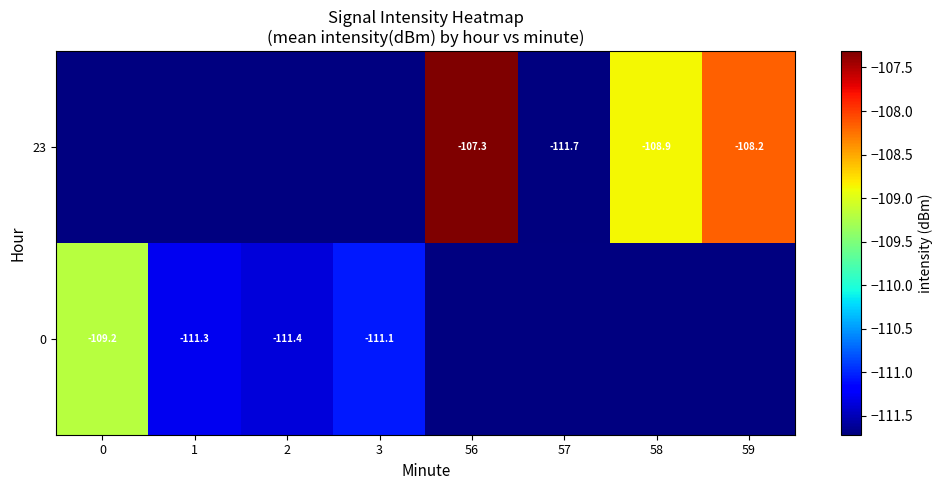

At how many categories does at least one series exceed -108?

1